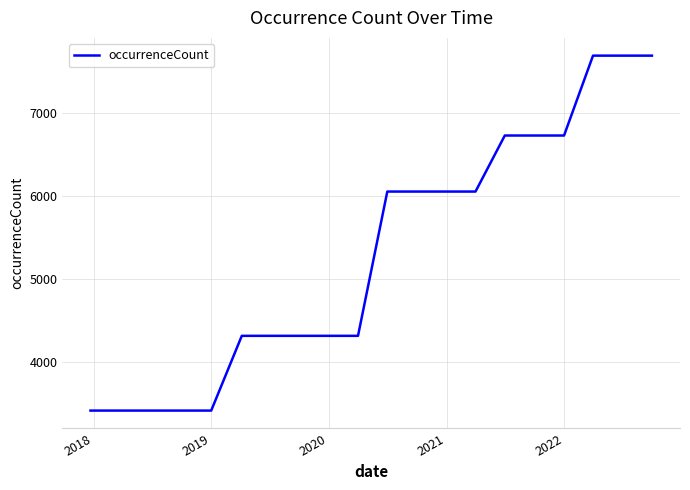

What is the difference between the maximum and minimum values?

4288